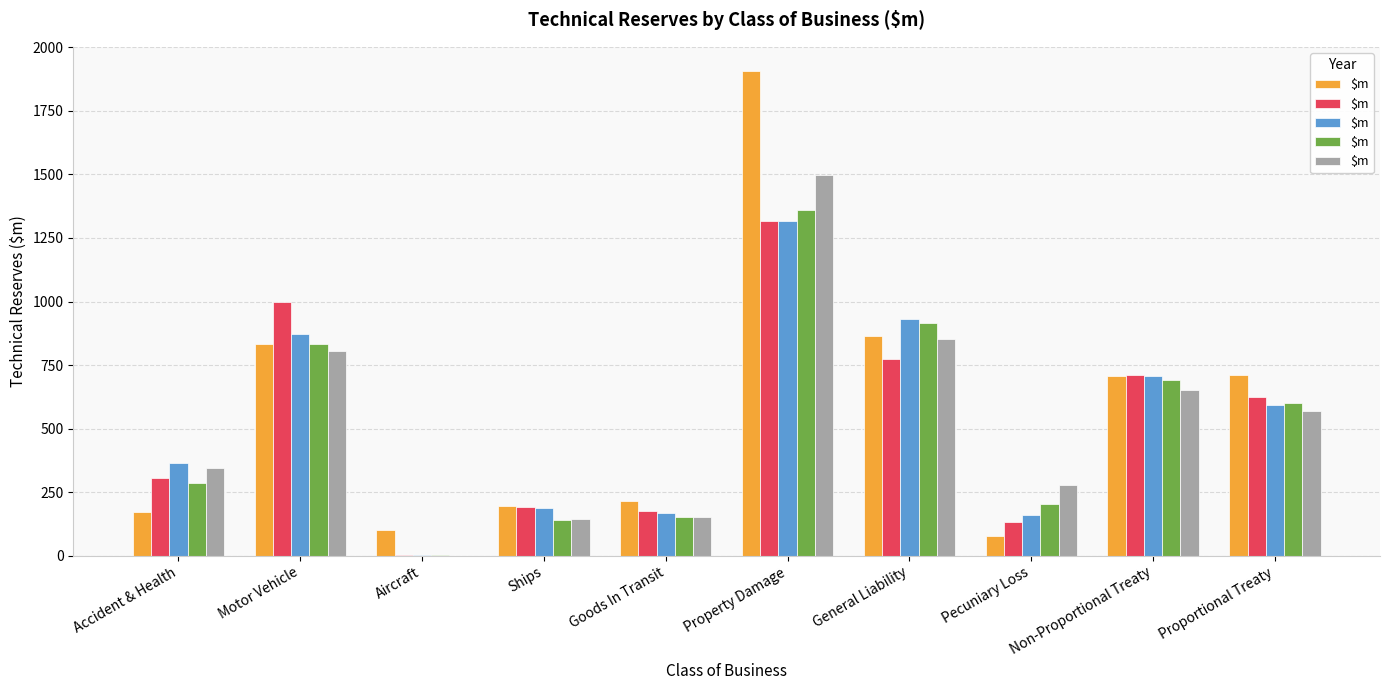

How many series are shown in this chart?

5